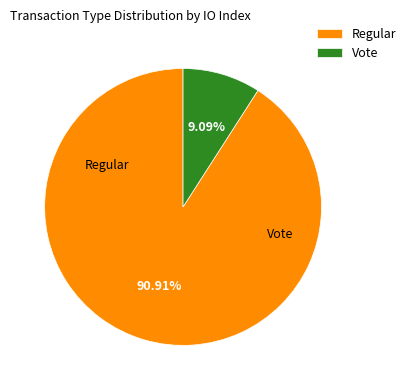

Which category has the biggest portion of the pie?

Regular